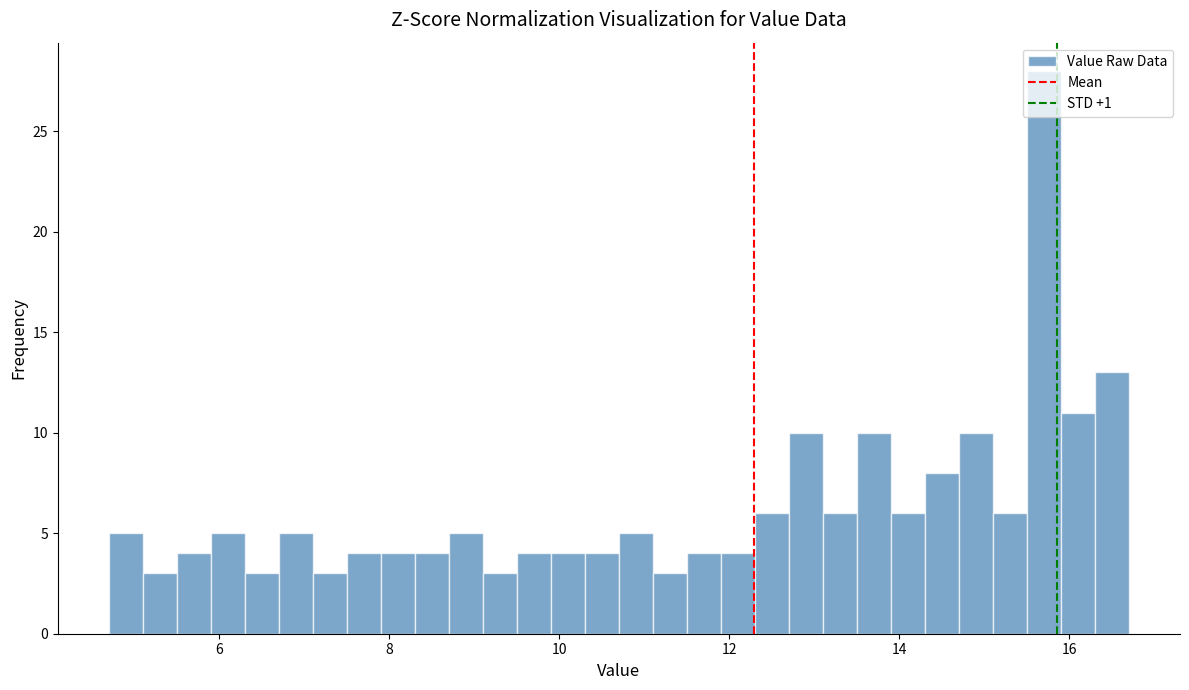

Read against the x-axis, roughly where is the centre of the tallest bar?

15.8